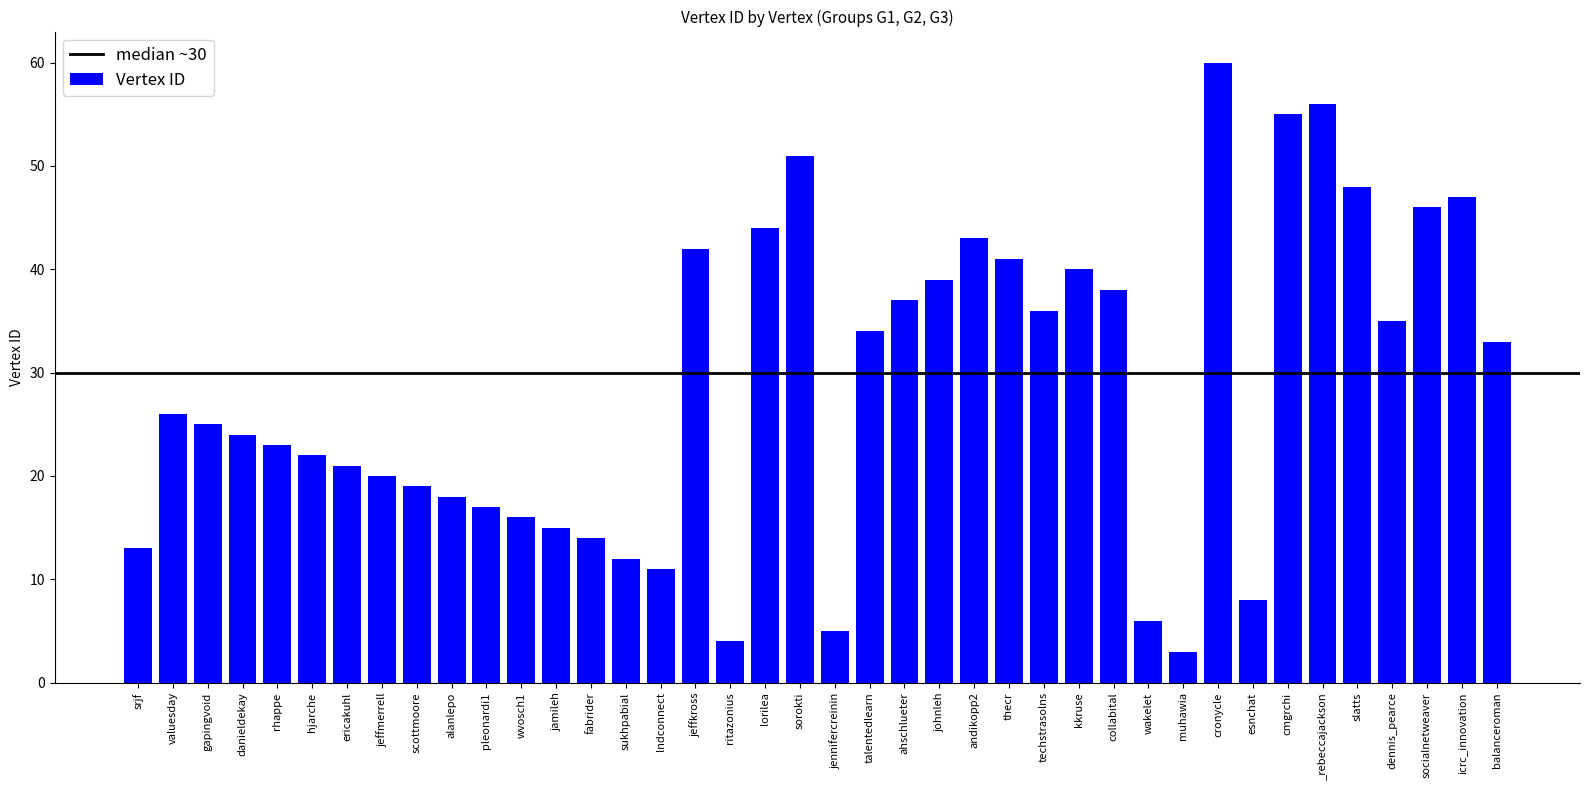

What is the greatest value displayed?

60